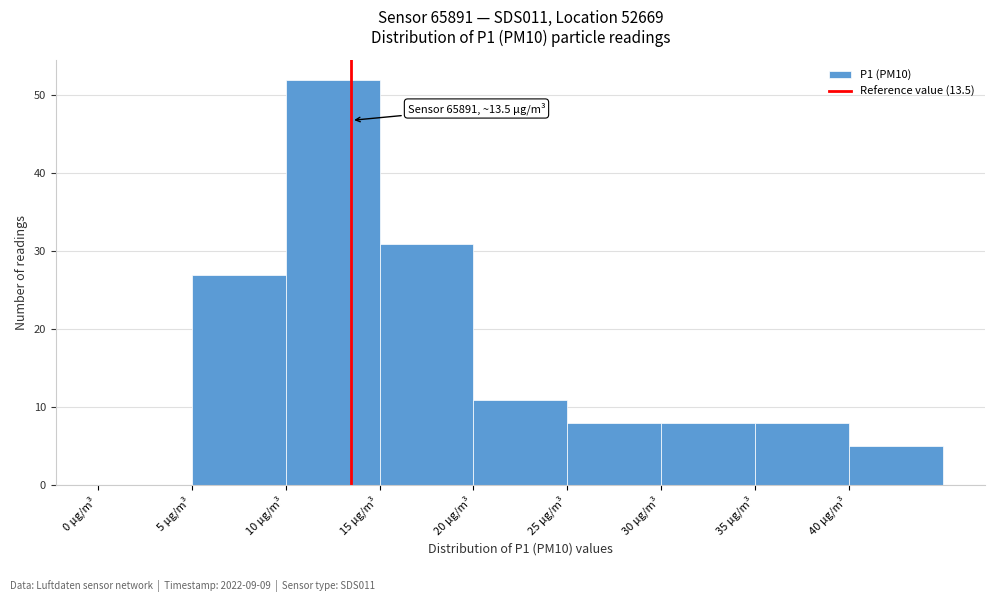

Which range on the x-axis has the tallest bar?

10 to 15